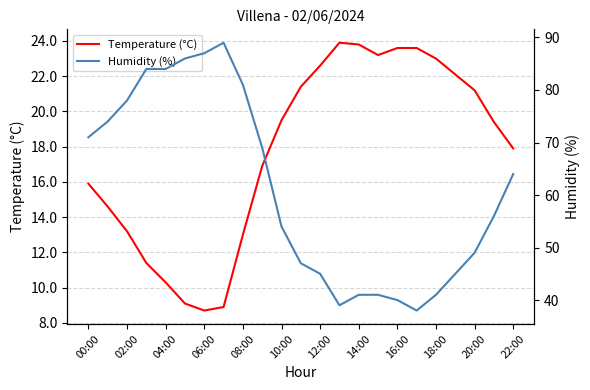

How many values in the Temperature (°C) series exceed 19?

12